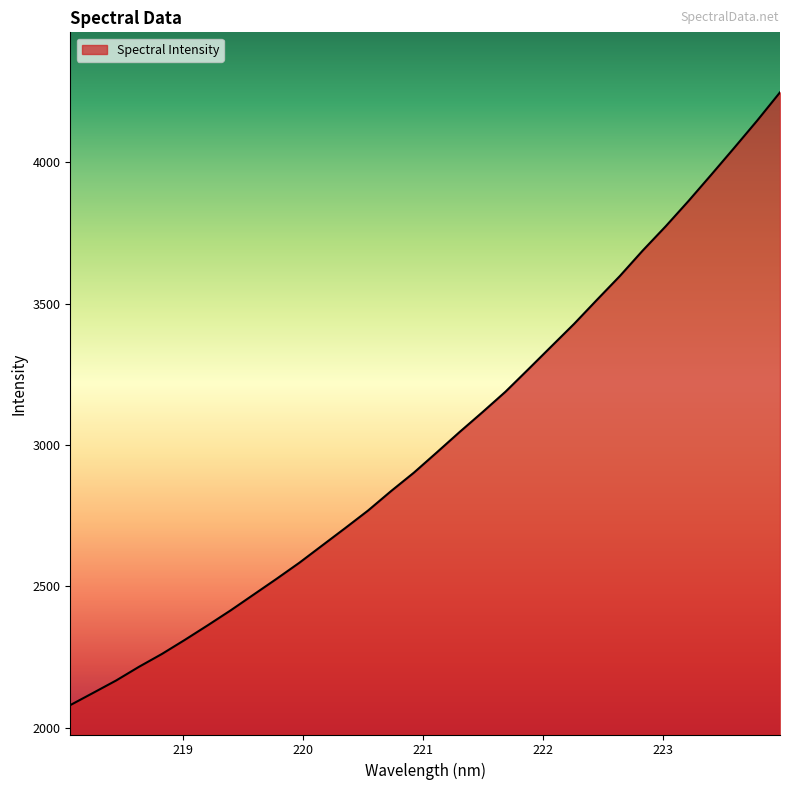

What is the difference between the maximum and minimum values?

2167.8